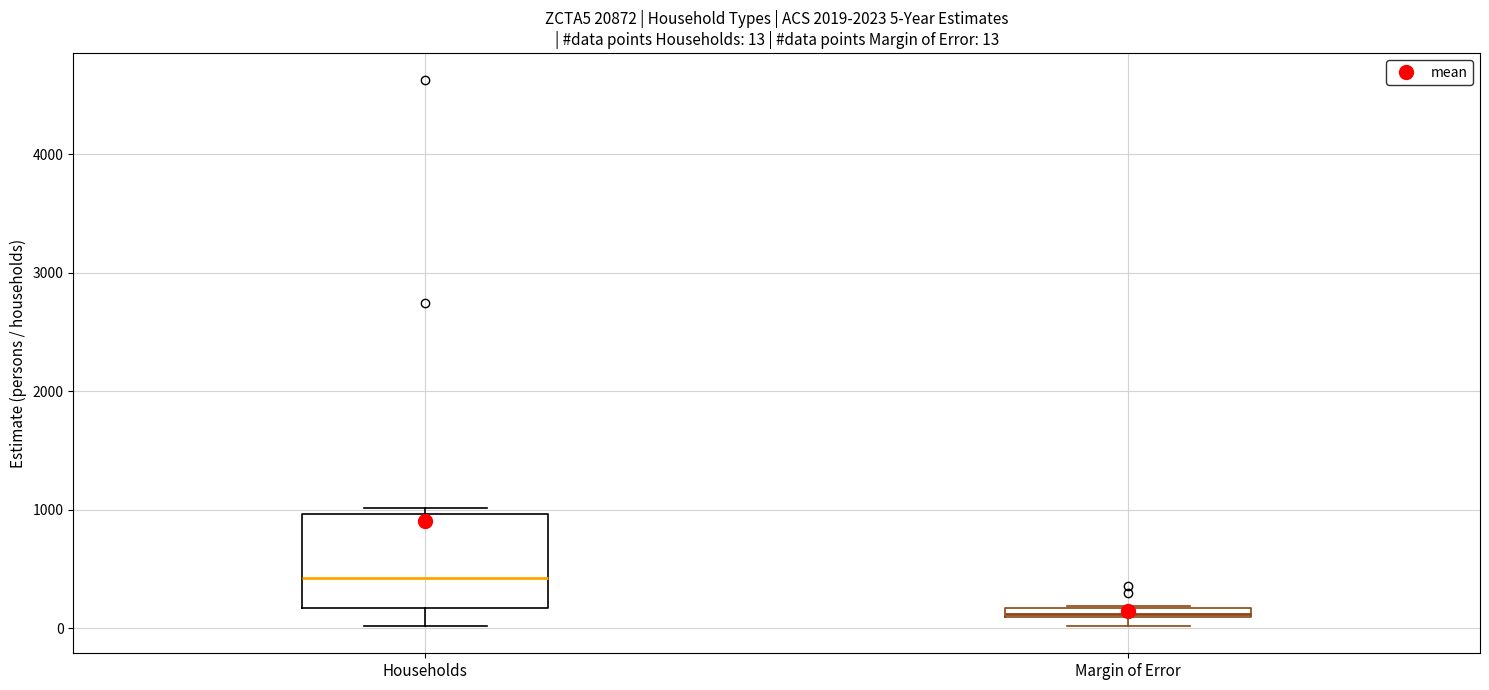

Which box is the tallest, from its lower edge to its upper edge?

Households